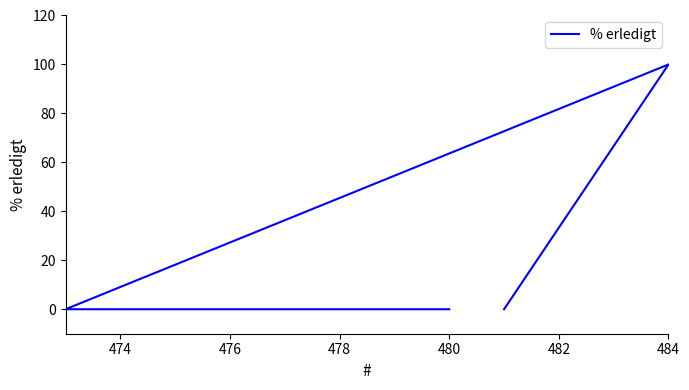

The chart shows a value of -44 at 476. True or false?

False